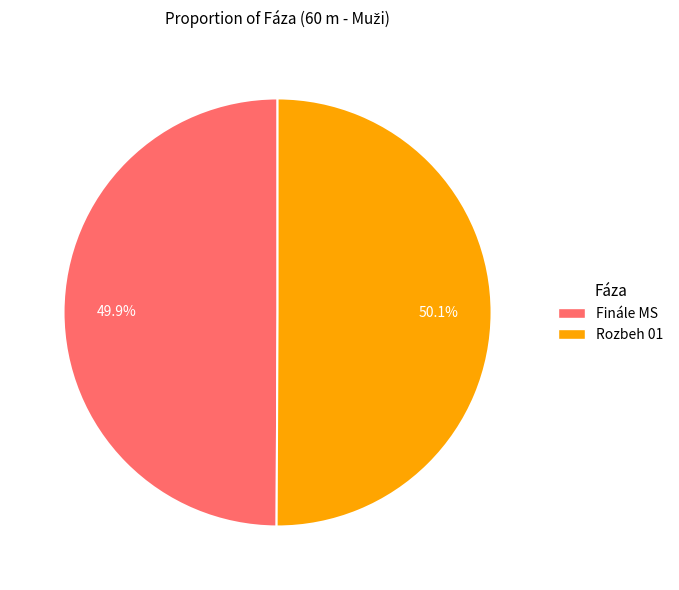

The Rozbeh 01 slice represents 50% of the pie. True or false?

True